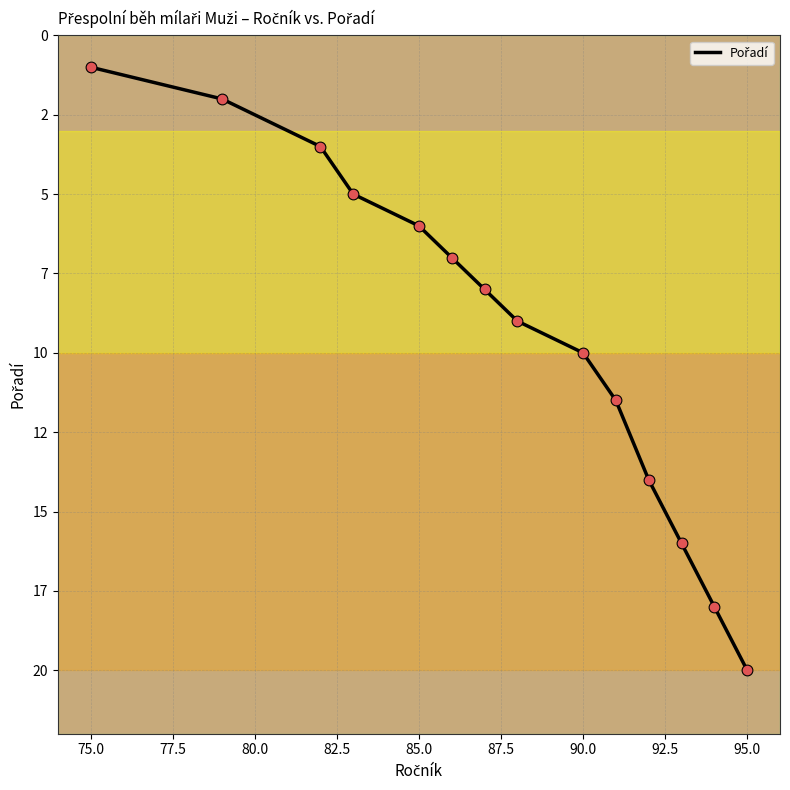

Is this an area chart (filled region under the line)?

No